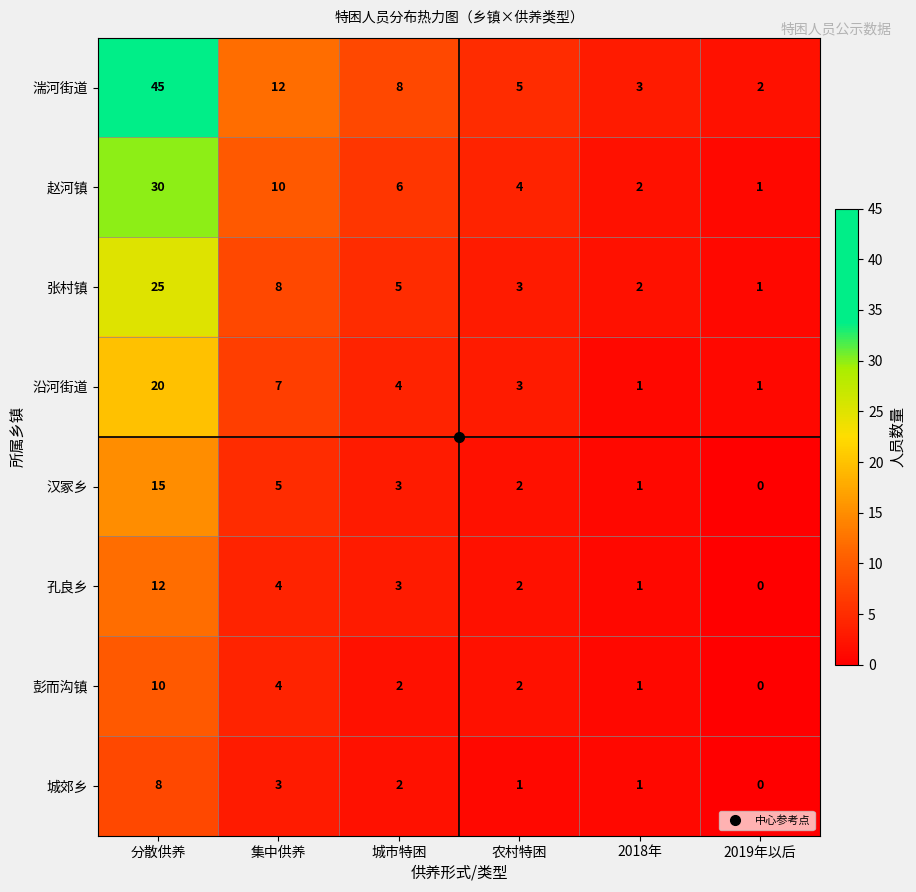

Count the number of categories in the chart.

6